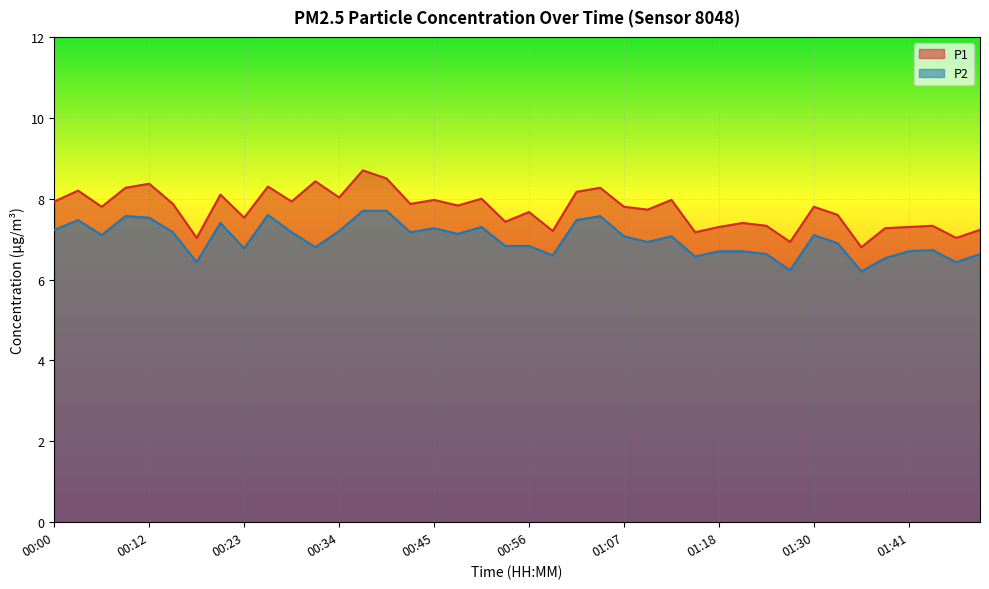

Which category has the highest value in the P1 series?

00:37